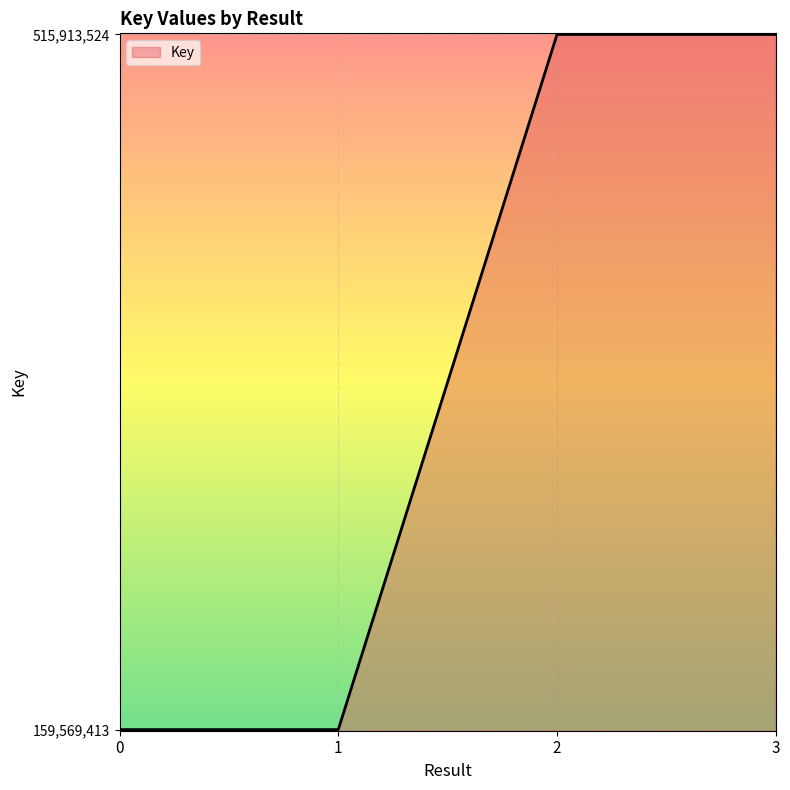

True or false: there are more than 2 points higher than both neighbors.

False